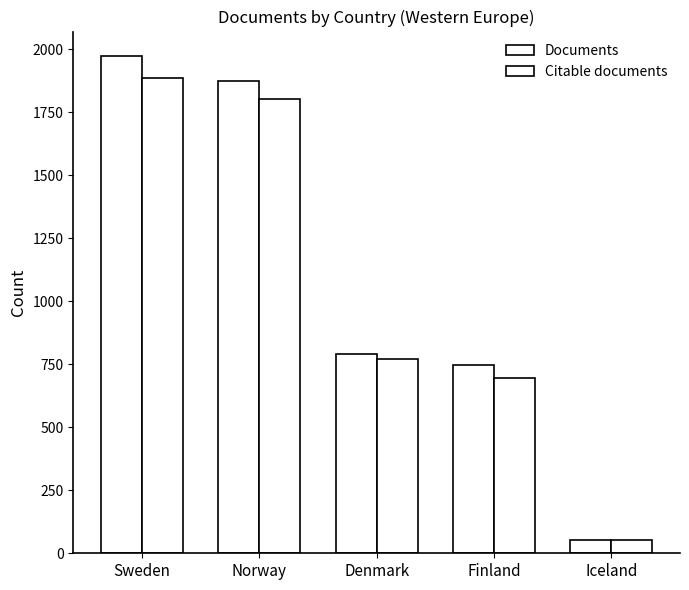

Is it true that Citable documents equals 1185 at Denmark?

False